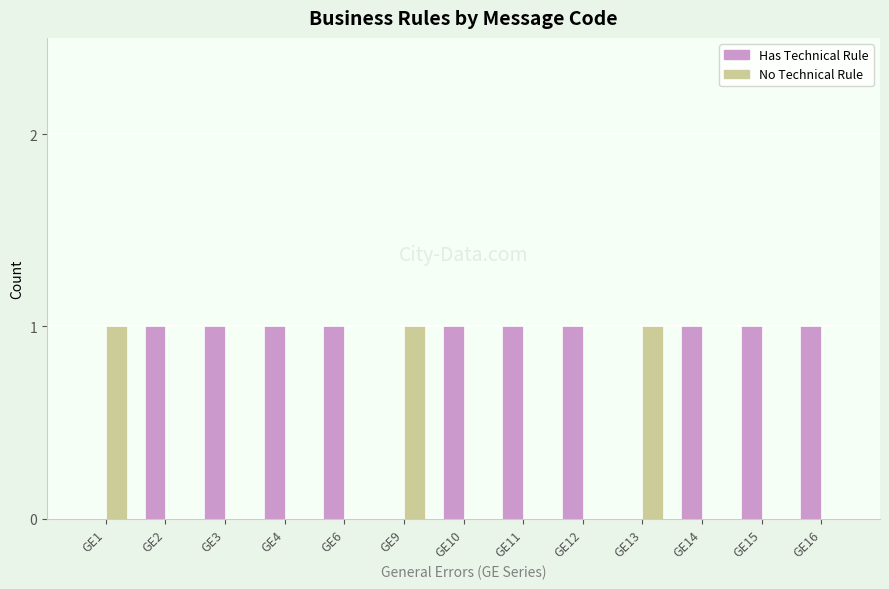

Reading left to right, list all the values displayed in this chart.

Has Technical Rule: 0	1	1	1	1	0	1	1	1	0	1	1	1
No Technical Rule: 1	0	0	0	0	1	0	0	0	1	0	0	0